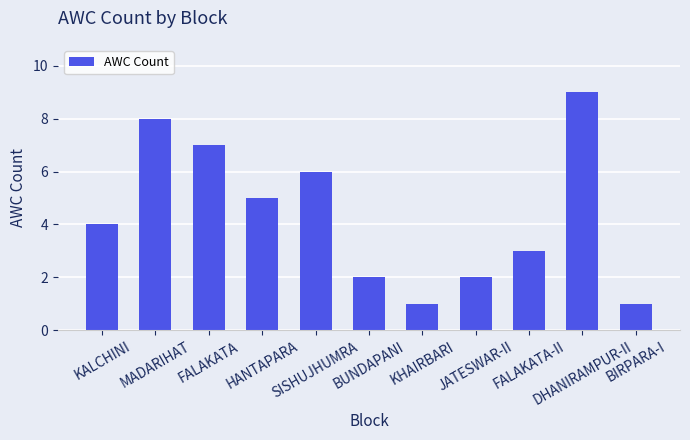

How many values are between 2 and 7?

7